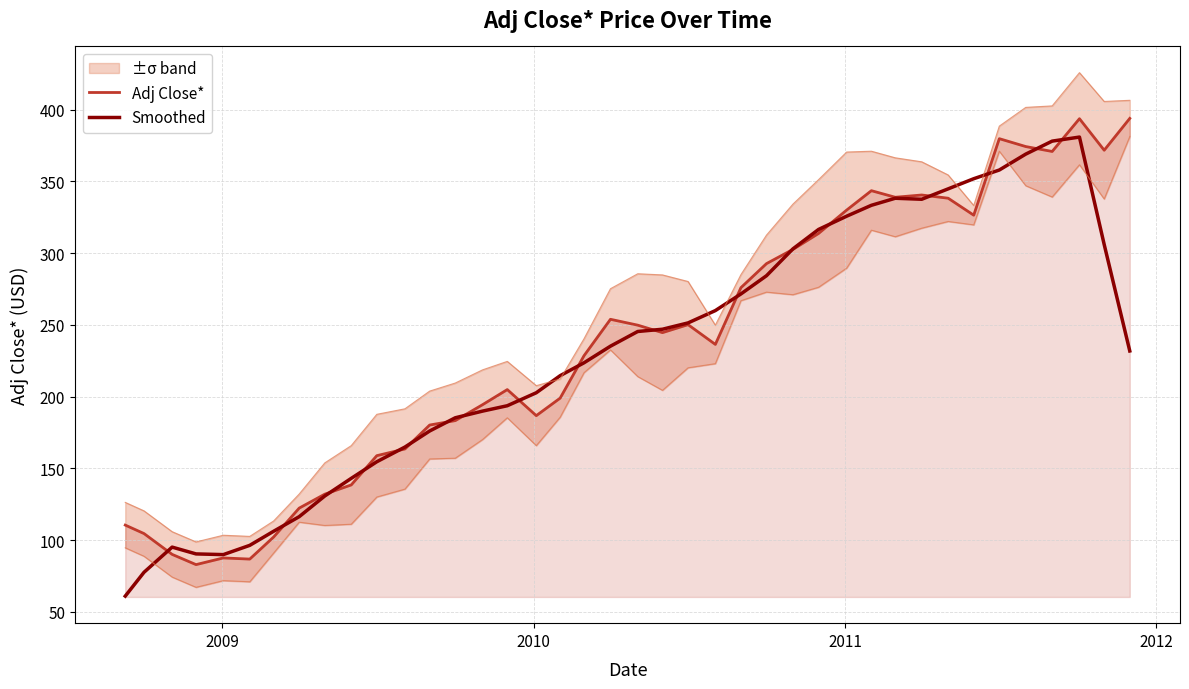

How many intersections are there between Adj Close* and Smoothed?

18